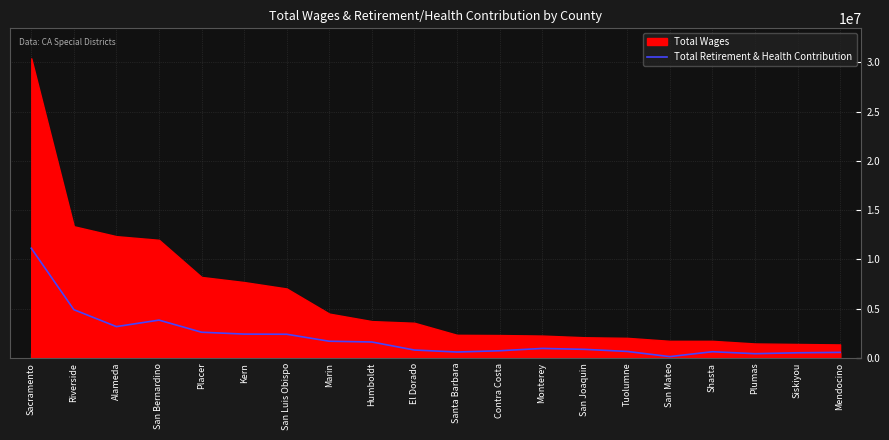

Is it true that the value at Plumas is 235715.8?

False